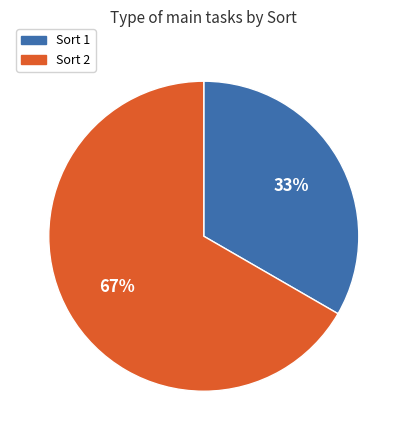

To the nearest percent, what is the average slice percentage?

50%